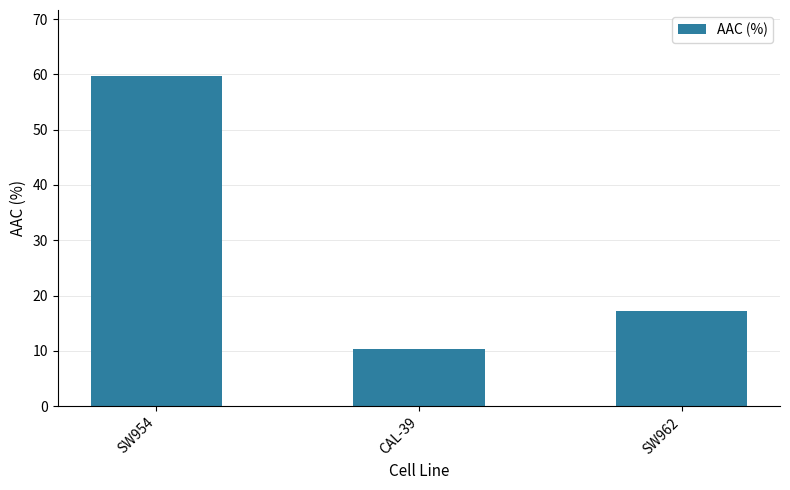

What is the sum of all values?

87.3